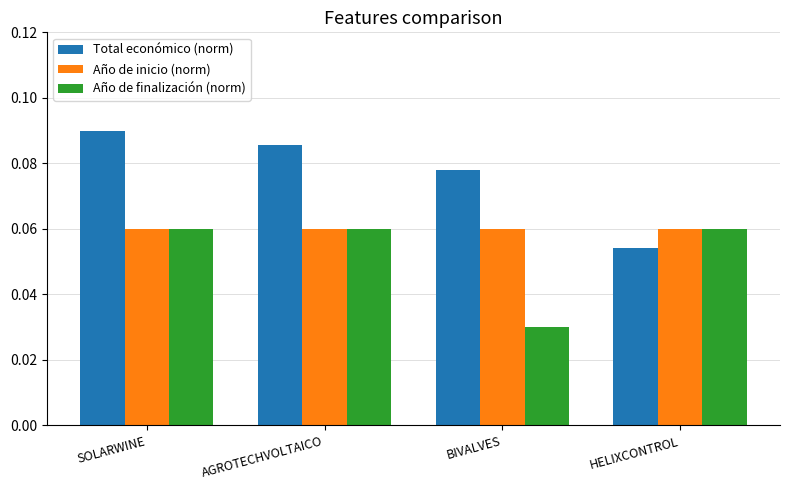

What is the sum of all Total económico (norm) values?

0.3